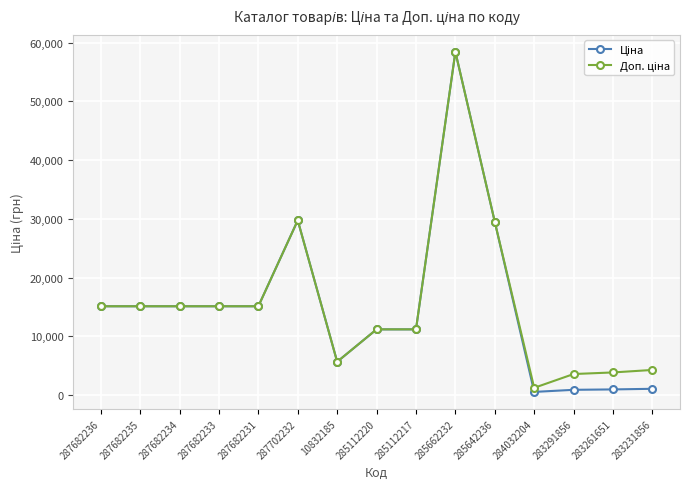

At how many categories does at least one series exceed 28782?

3